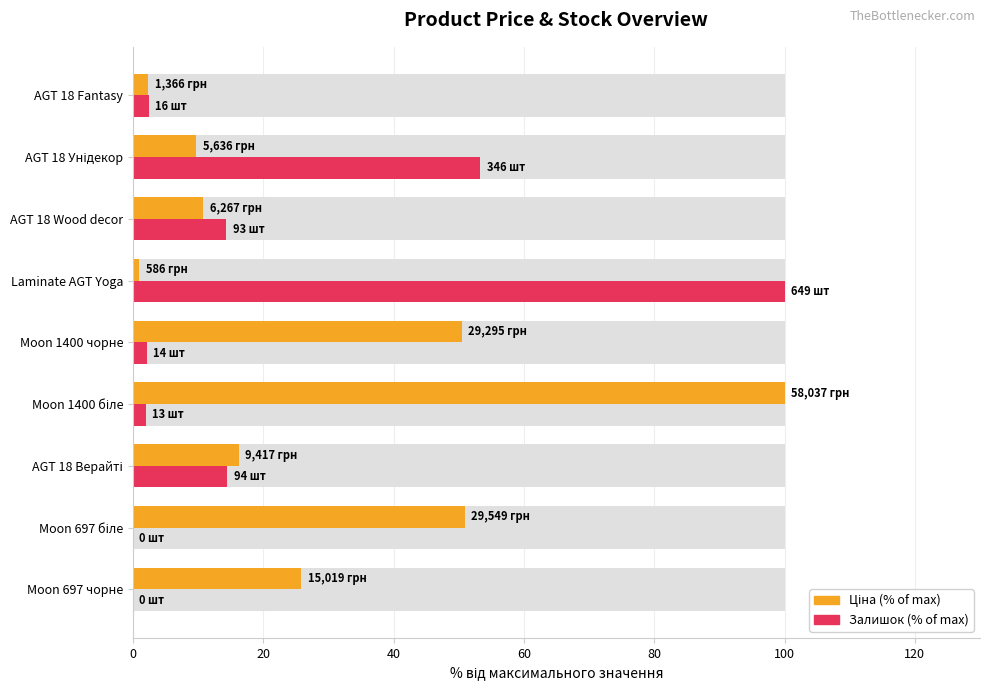

What position from the left is AGT 18 Fantasy?

9